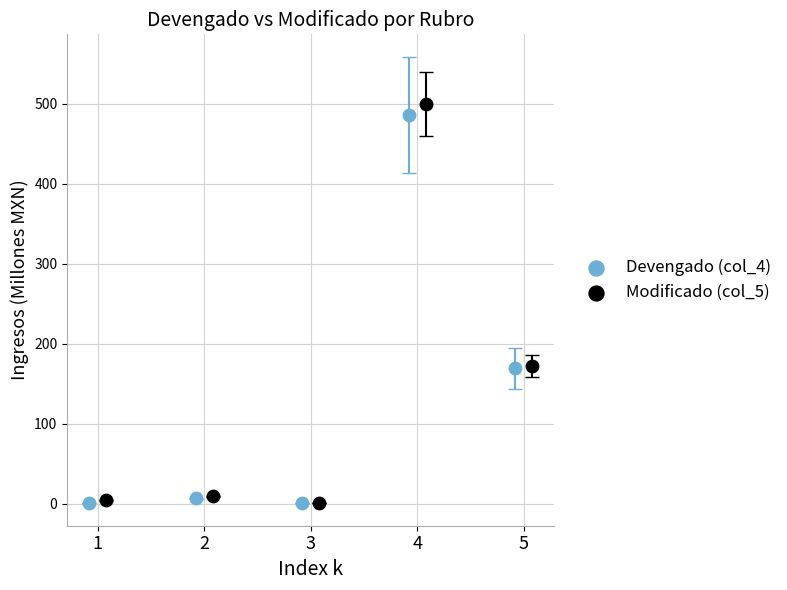

Which series has the widest spread of Y values?

Modificado (col_5)